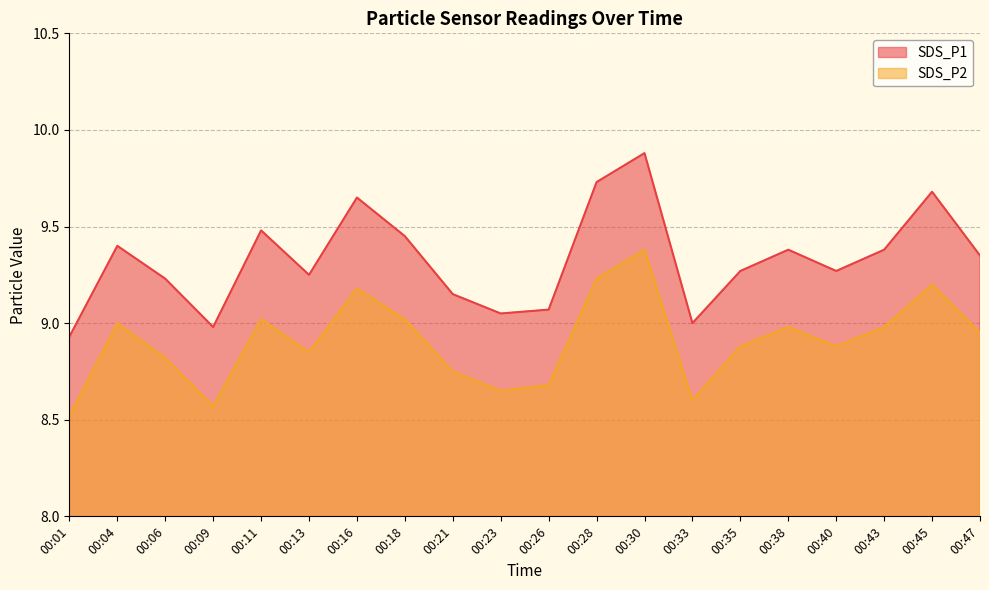

What value does the SDS_P1 series have at 00:40?

9.3